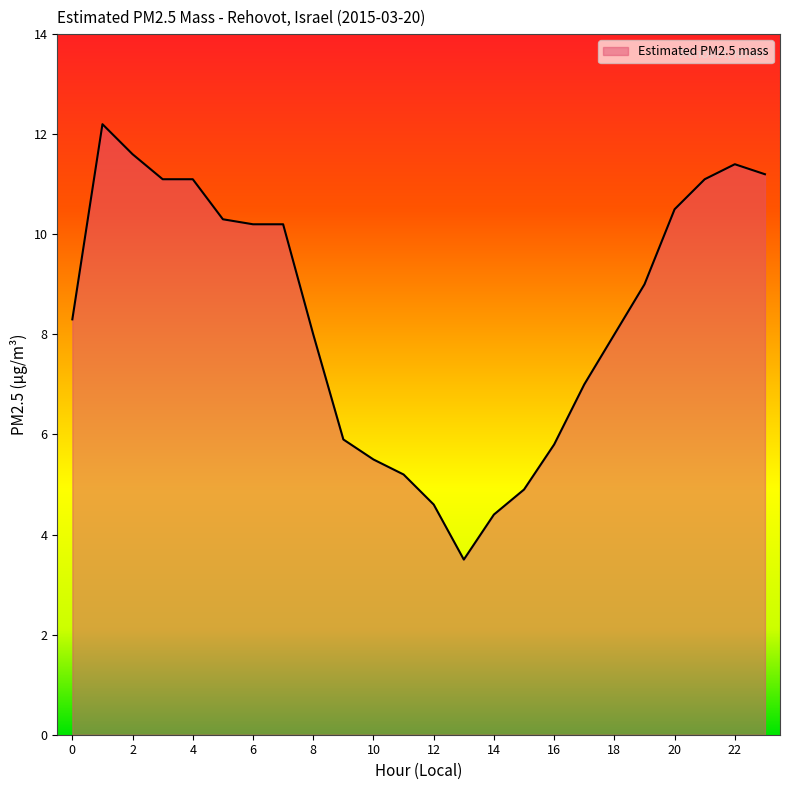

What is the smallest value displayed?

3.5